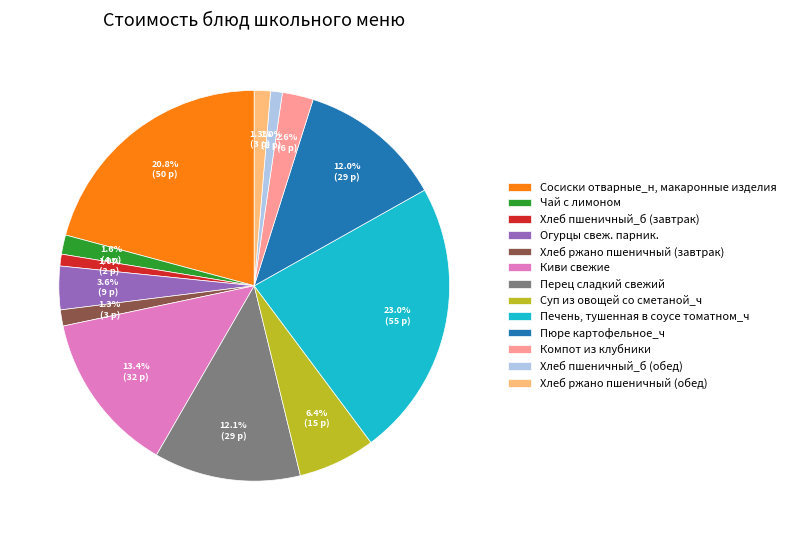

Is there any slice that represents more than half of the pie?

No